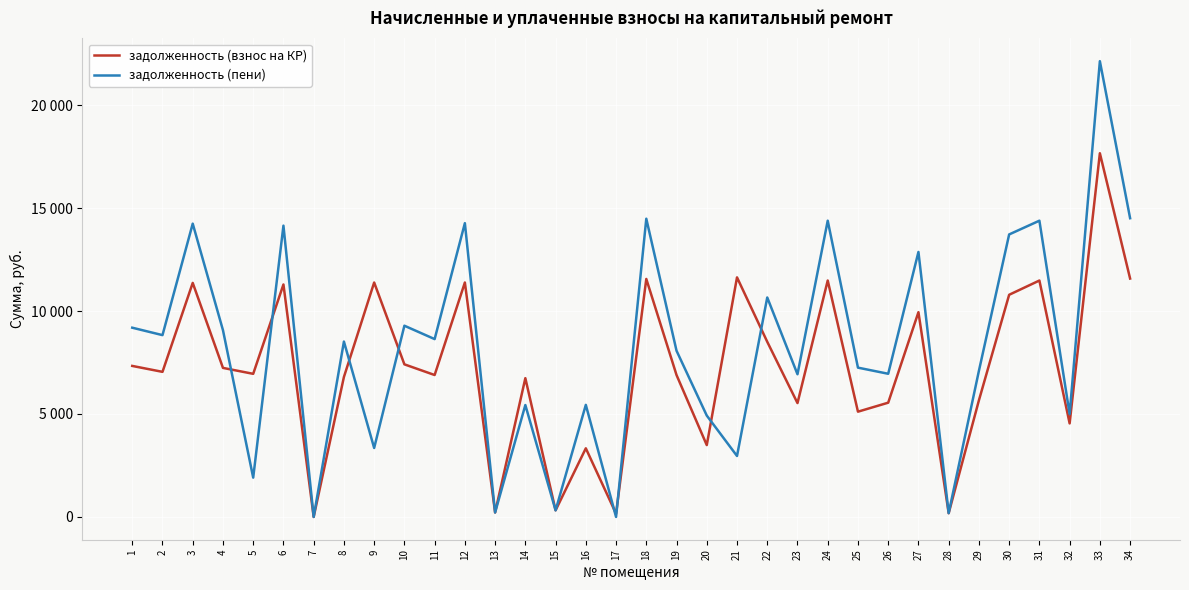

Rank the categories by задолженность (взнос на КР) value from highest to lowest.

33, 21, 34, 18, 24, 31, 9, 12, 3, 6, 30, 27, 22, 10, 1, 4, 2, 5, 11, 19, 8, 14, 29, 26, 23, 25, 32, 20, 16, 15, 13, 28, 17, 7